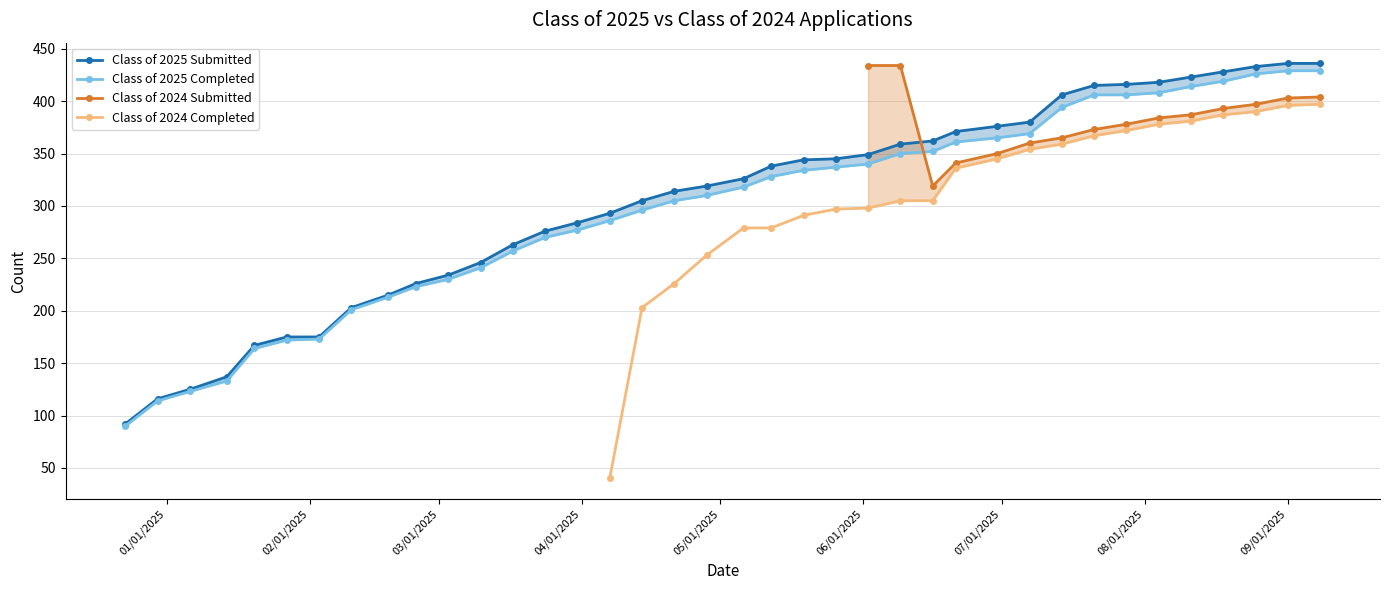

How many distinct data groups are displayed?

4